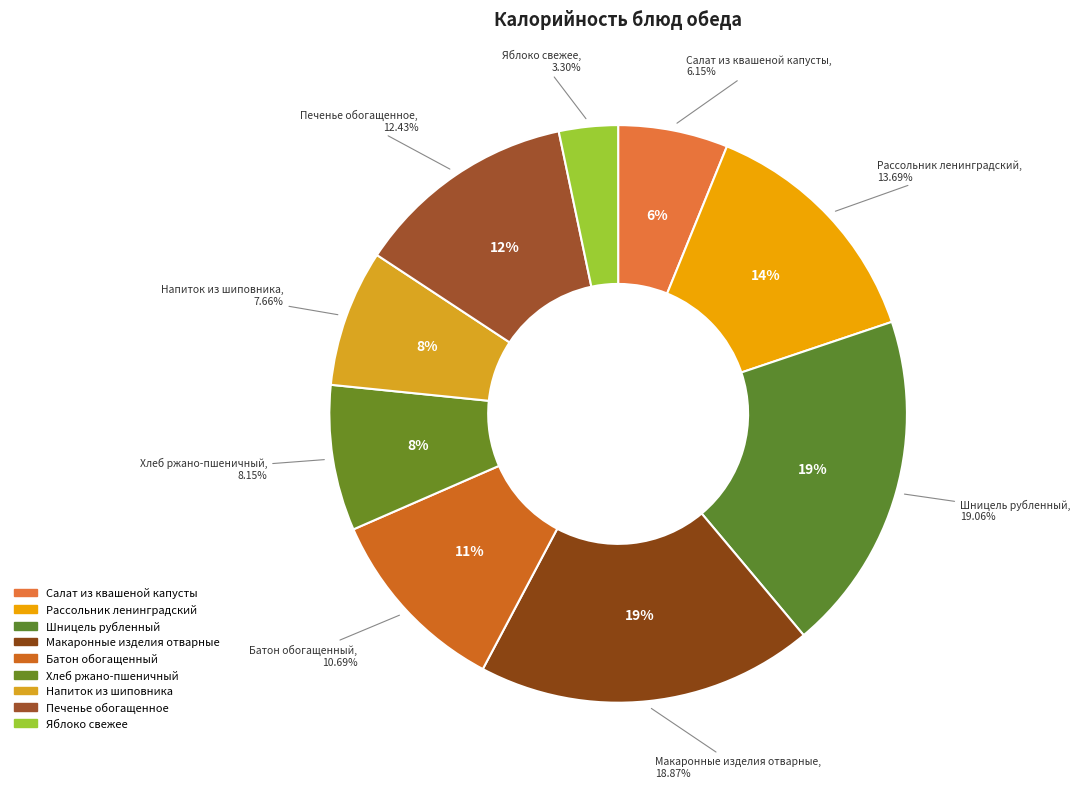

To the nearest percent, what is the average slice percentage?

11%